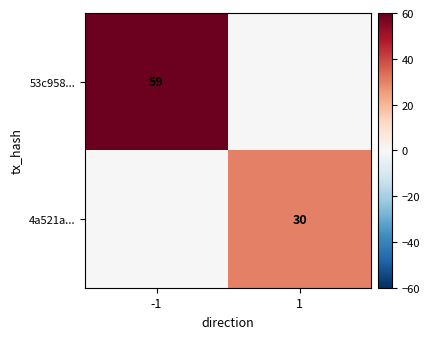

At how many categories does at least one series exceed 6?

2